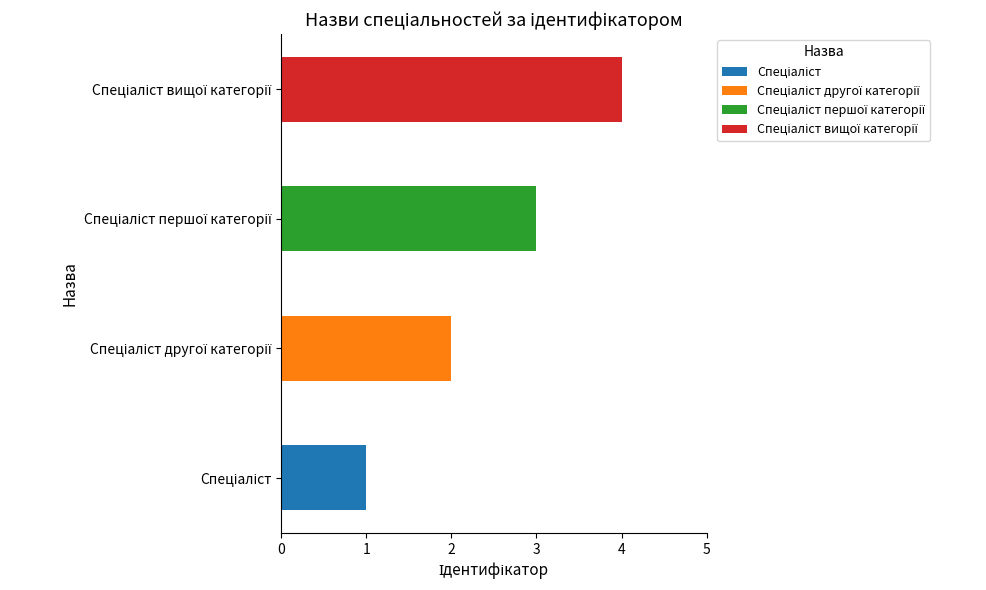

What is the difference between the maximum and minimum values?

3